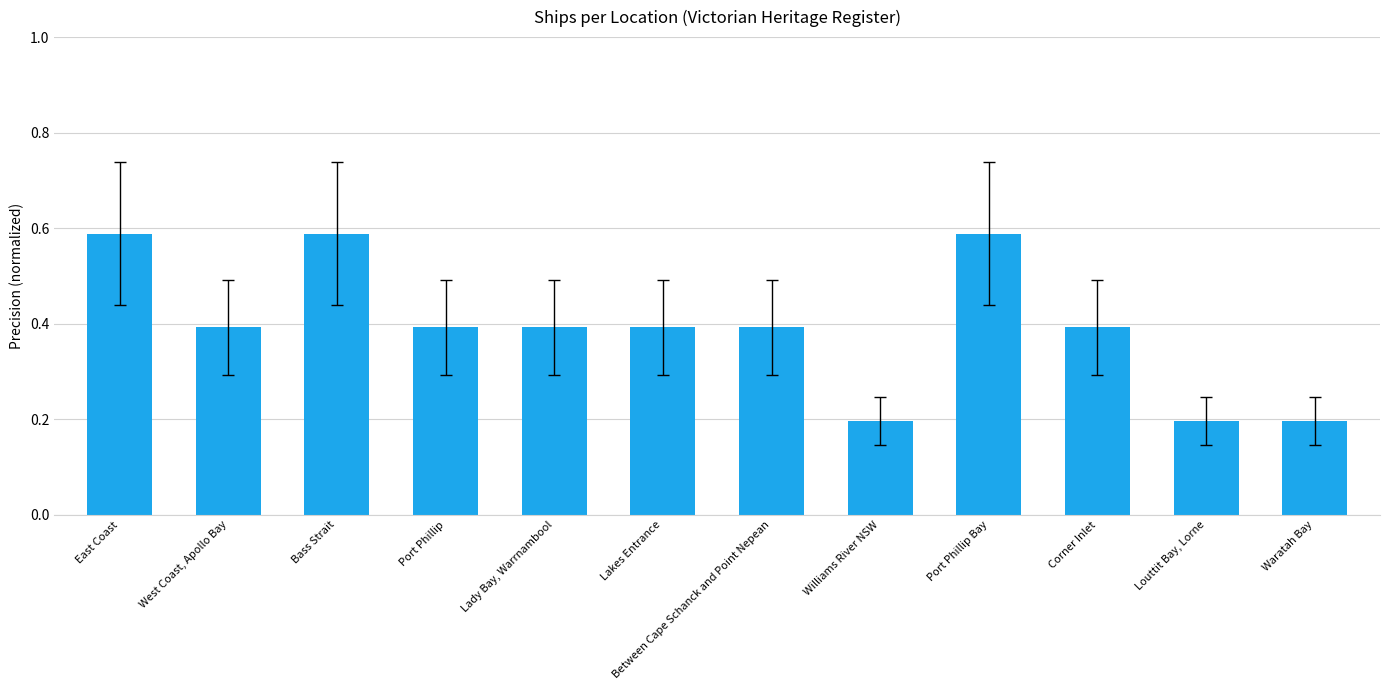

Which has a higher value, Louttit Bay, Lorne or Bass Strait?

Bass Strait